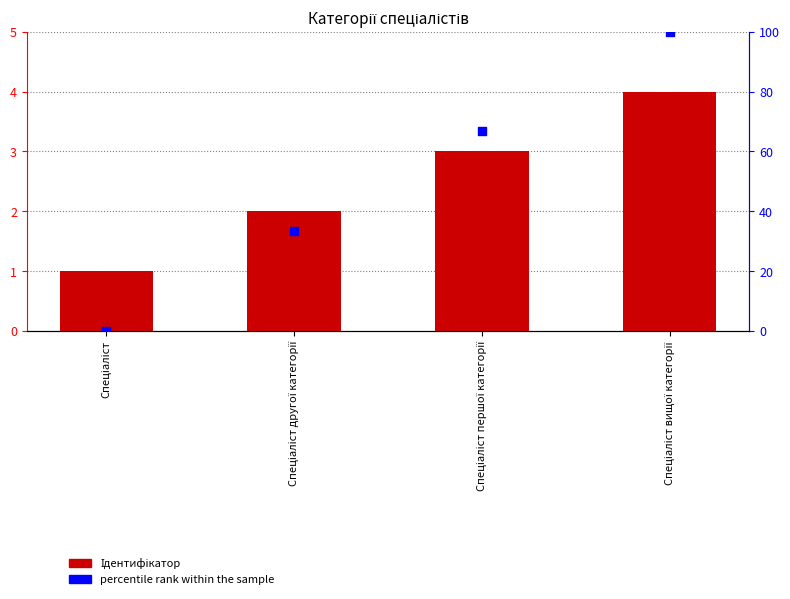

At how many categories does at least one series exceed 15?

3